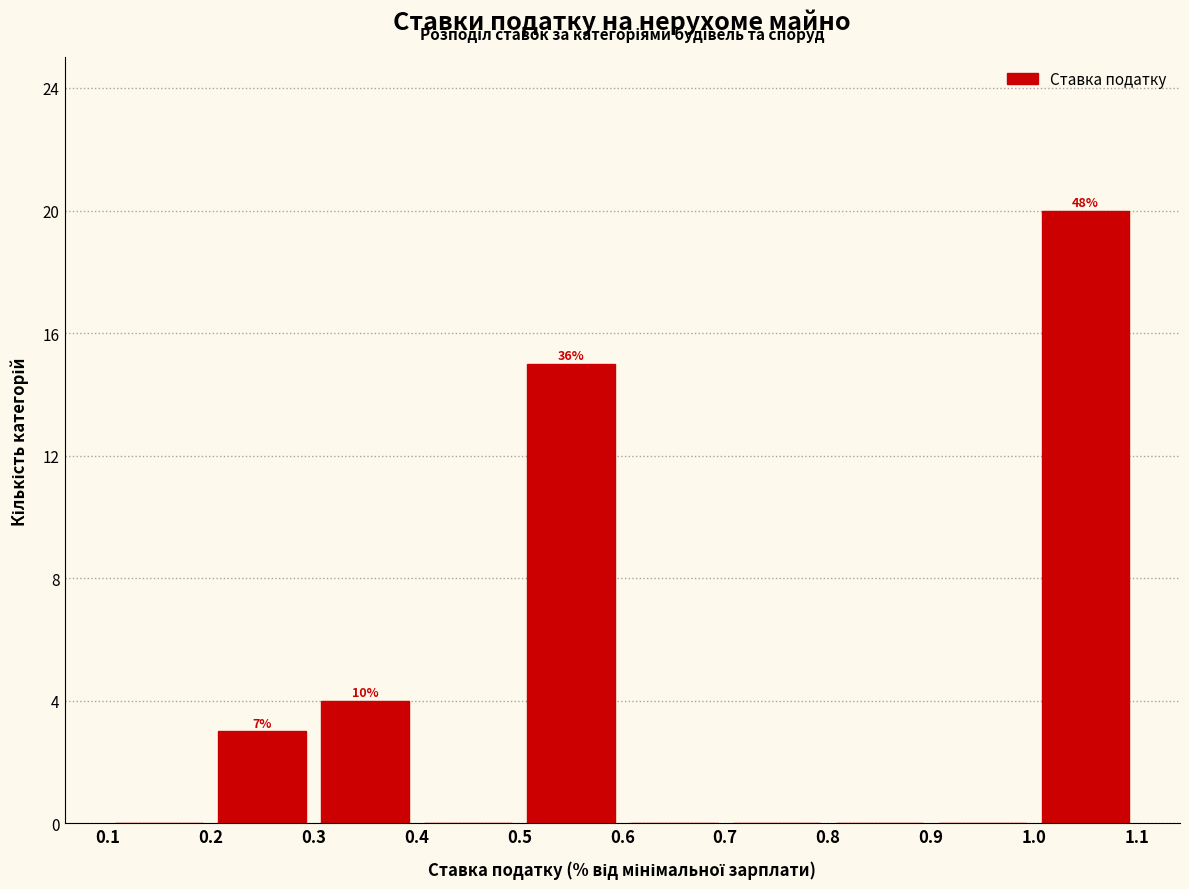

Over which range of the x-axis is the bar tallest?

1.0 to 1.1